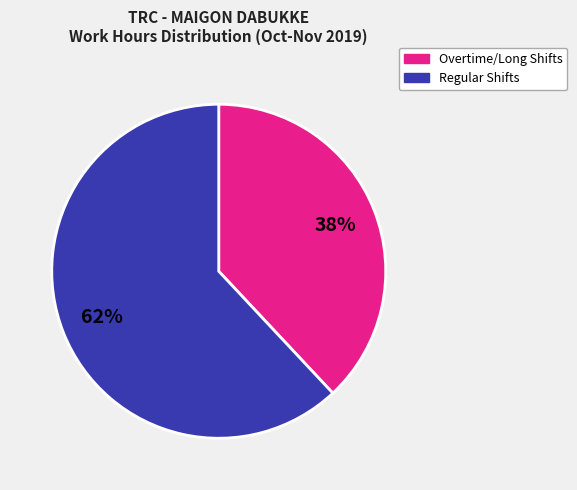

To the nearest percent, what is the difference between the largest and smallest slice percentages?

24%